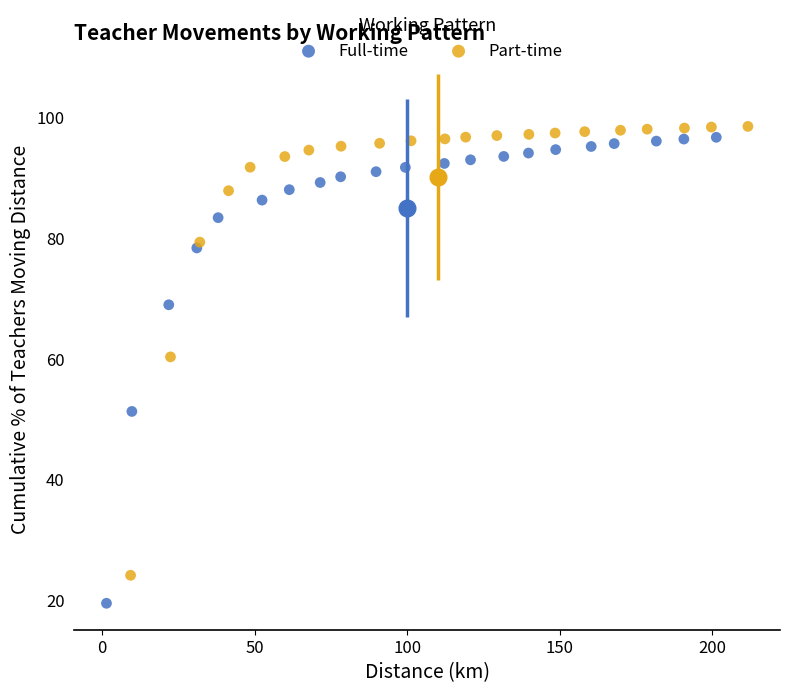

Which series contains the lowest Y value?

Full-time